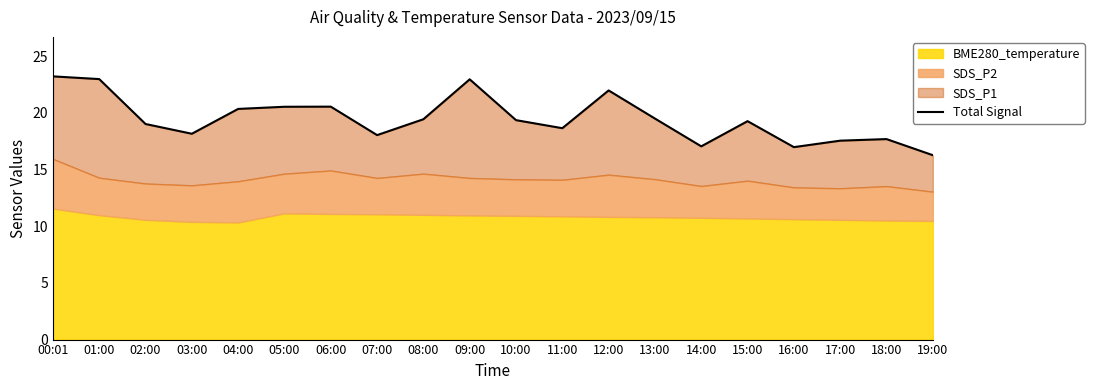

What is the label of the 9th point from the right?

11:00